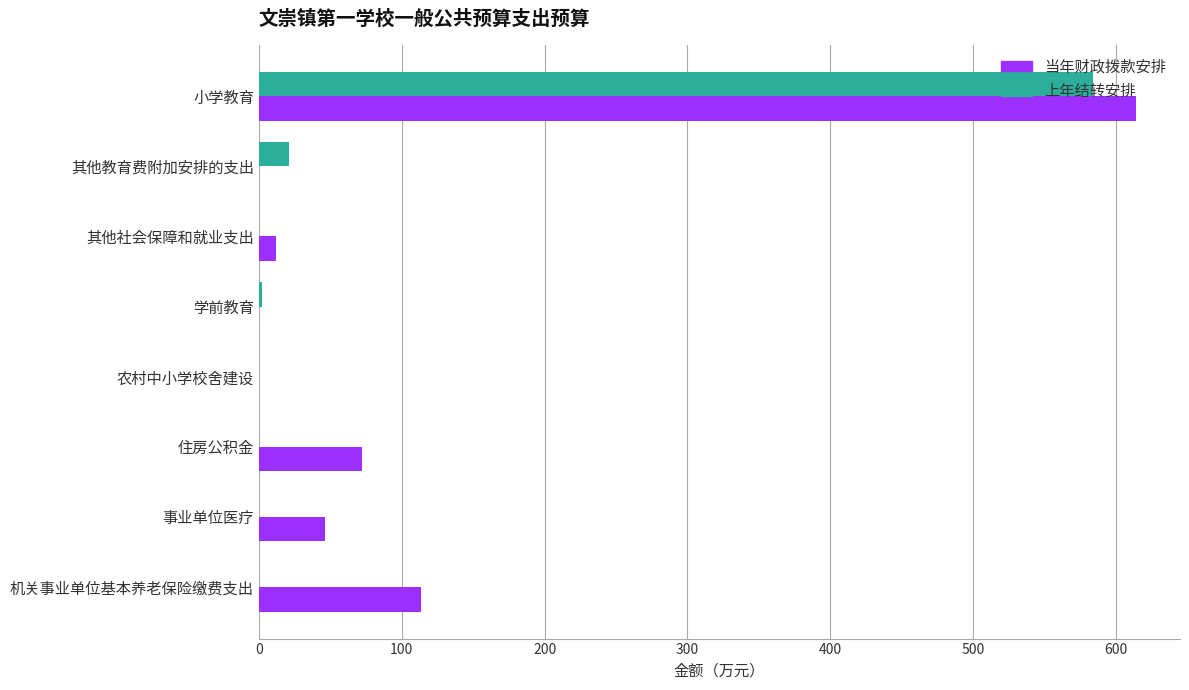

Which series changed the most between 农村中小学校舍建设 and 机关事业单位基本养老保险缴费支出?

当年财政拨款安排